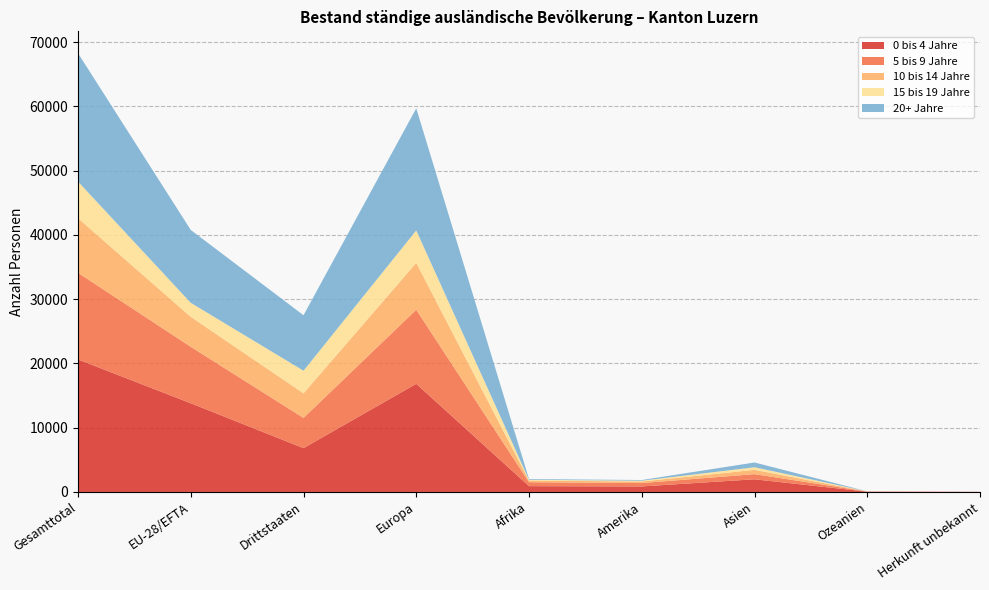

Reading left to right, extract all data points from this chart.

0 bis 4 Jahre: Gesamttotal=20622	EU-28/EFTA=13802	Drittstaaten=6820	Europa=16833	Afrika=903	Amerika=858	Asien=1969	Ozeanien=41	Herkunft unbekannt=18
5 bis 9 Jahre: Gesamttotal=13487	EU-28/EFTA=8786	Drittstaaten=4701	Europa=11526	Afrika=609	Amerika=521	Asien=801	Ozeanien=24	Herkunft unbekannt=6
10 bis 14 Jahre: Gesamttotal=8492	EU-28/EFTA=4665	Drittstaaten=3827	Europa=7301	Afrika=269	Amerika=244	Asien=666	Ozeanien=9	Herkunft unbekannt=3
15 bis 19 Jahre: Gesamttotal=5706	EU-28/EFTA=2185	Drittstaaten=3521	Europa=5049	Afrika=110	Amerika=129	Asien=408	Ozeanien=9	Herkunft unbekannt=1
20+ Jahre: Gesamttotal=19972	EU-28/EFTA=11338	Drittstaaten=8634	Europa=19005	Afrika=114	Amerika=104	Asien=741	Ozeanien=6	Herkunft unbekannt=2